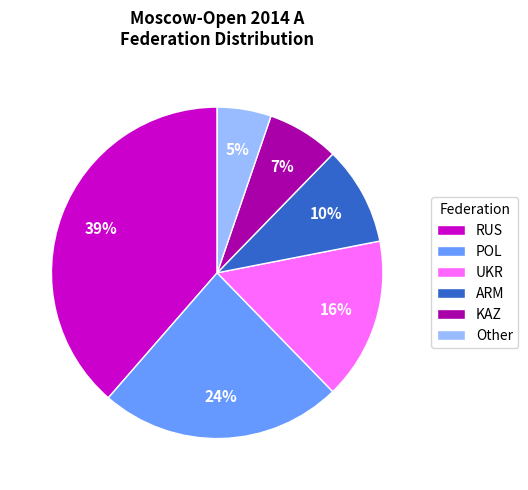

Do POL and RUS together represent more than half of the pie?

Yes